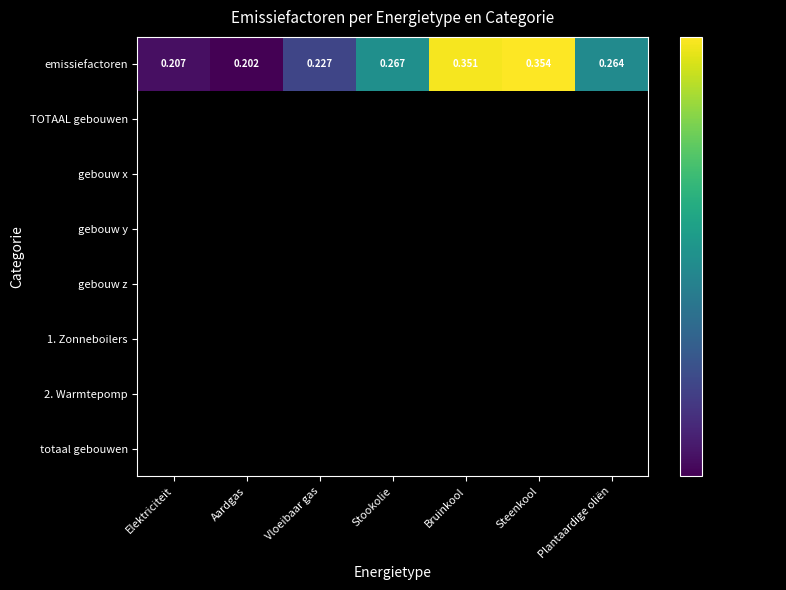

Rank the categories by emissiefactoren value from lowest to highest.

Aardgas, Elektriciteit, Vloeibaar gas, Plantaardige oliën, Stookolie, Bruinkool, Steenkool